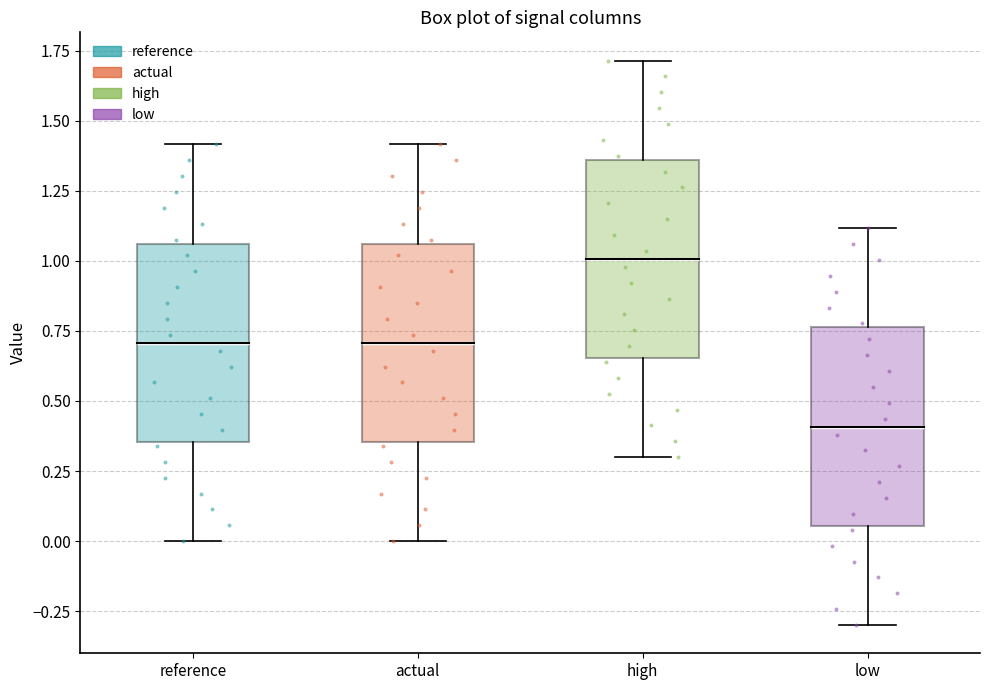

Reading left to right, read every box against the y-axis: the position of its median line, the range the box covers, and the ends of its whiskers. The values are not printed on the chart, so give them approximately, as read against the axis.

reference: median 0.70, box 0.35 to 1.05, whiskers 0.00 to 1.40
actual: median 0.70, box 0.35 to 1.05, whiskers 0.00 to 1.40
high: median 1.00, box 0.65 to 1.35, whiskers 0.30 to 1.70
low: median 0.40, box 0.05 to 0.75, whiskers -0.30 to 1.10